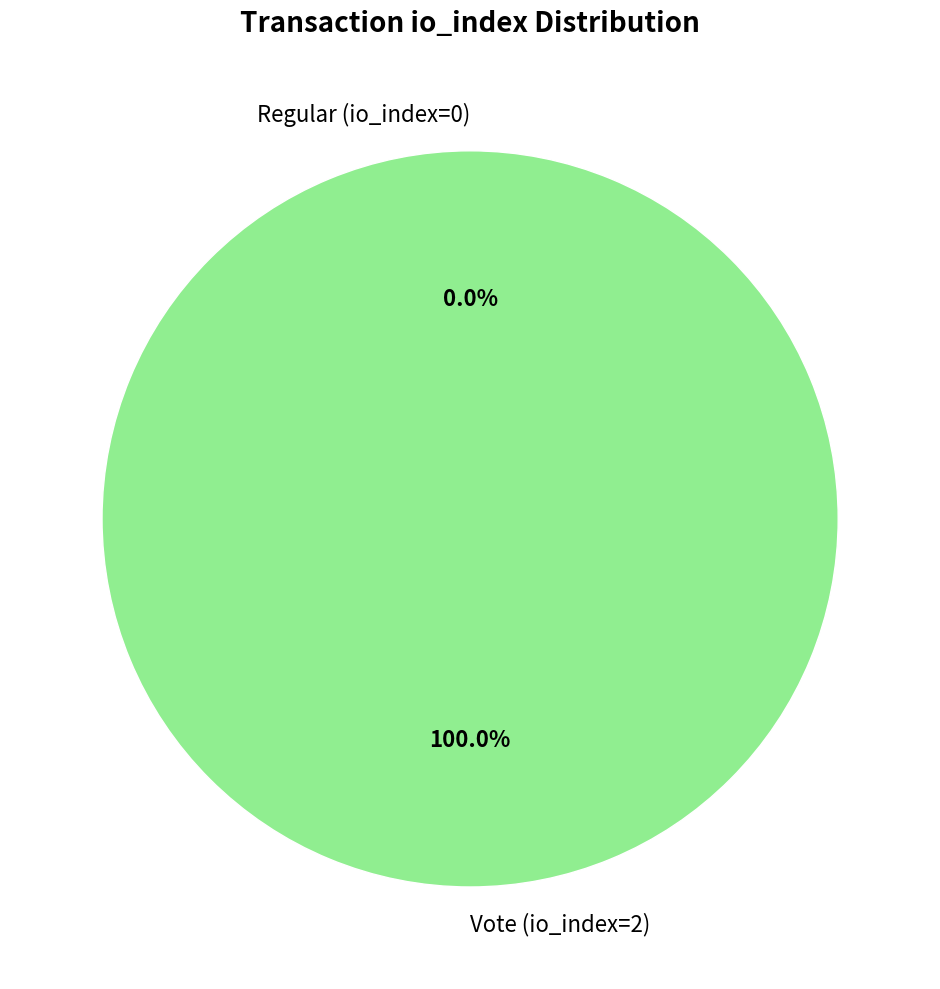

To the nearest percent, what is the combined percentage of Regular (io_index=0) and Vote (io_index=2)?

100%